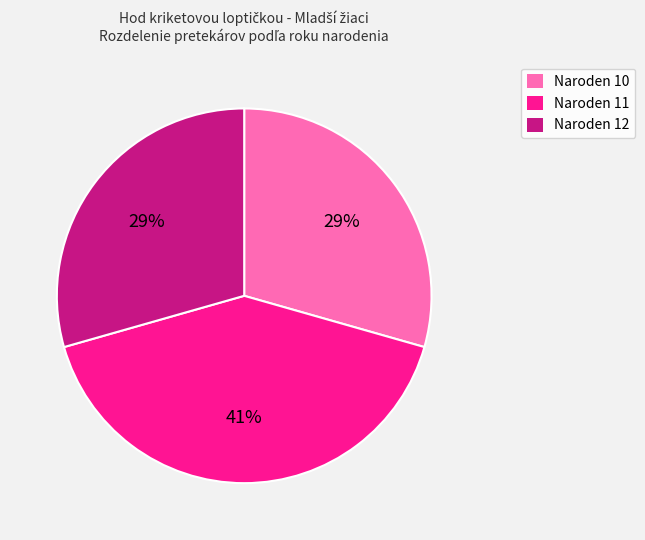

Count the number of slices in the pie.

3